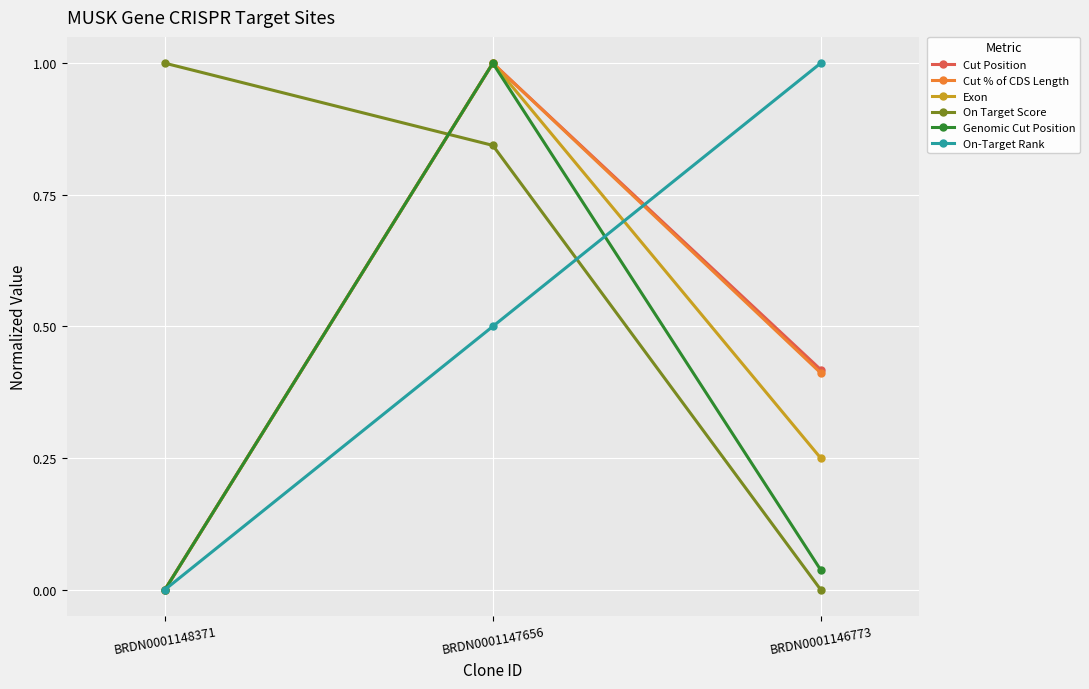

Which series has the largest total across all categories?

On Target Score